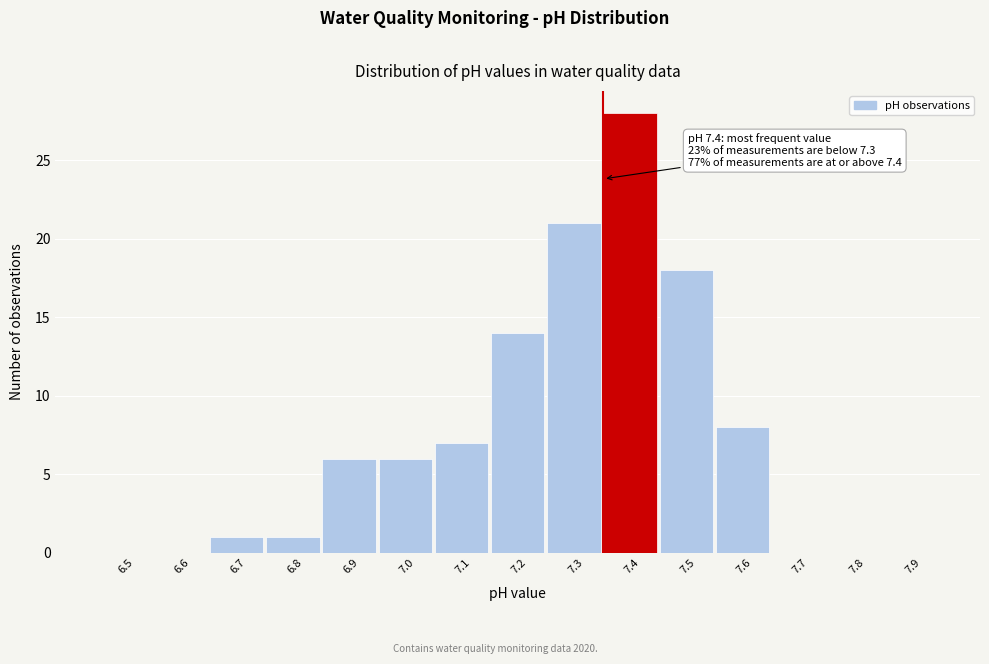

Reading left to right, extract all data points from this chart.

6.5=0	6.6=0	6.7=1	6.8=1	6.9=6	7.0=6	7.1=7	7.2=14	7.3=21	7.4=28	7.5=18	7.6=8	7.7=0	7.8=0	7.9=0